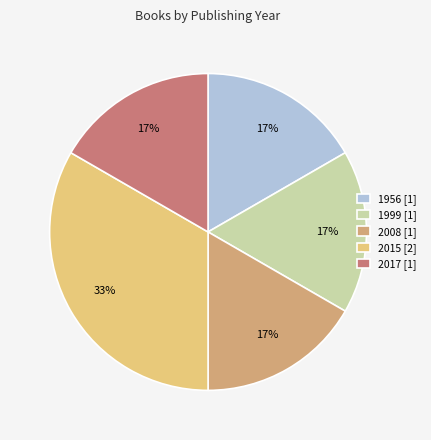

Which category has the biggest portion of the pie?

2015 [2]